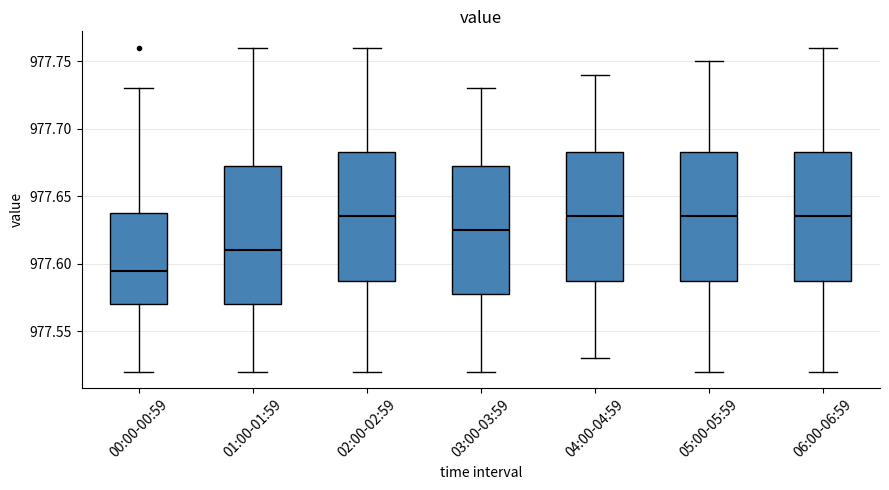

Reading left to right, read every box against the y-axis: the position of its median line, the range the box covers, and the ends of its whiskers. The values are not printed on the chart, so give them approximately, as read against the axis.

00:00-00:59: median 977.595, box 977.570 to 977.640, whiskers 977.520 to 977.730
01:00-01:59: median 977.610, box 977.570 to 977.675, whiskers 977.520 to 977.760
02:00-02:59: median 977.635, box 977.590 to 977.685, whiskers 977.520 to 977.760
03:00-03:59: median 977.625, box 977.580 to 977.675, whiskers 977.520 to 977.730
04:00-04:59: median 977.635, box 977.590 to 977.685, whiskers 977.530 to 977.740
05:00-05:59: median 977.635, box 977.590 to 977.685, whiskers 977.520 to 977.750
06:00-06:59: median 977.635, box 977.590 to 977.685, whiskers 977.520 to 977.760